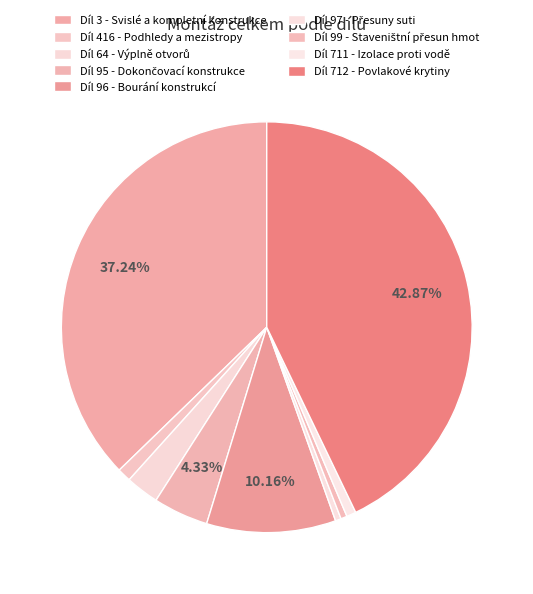

To the nearest percent, what is the difference between the largest and smallest slice percentages?

42%